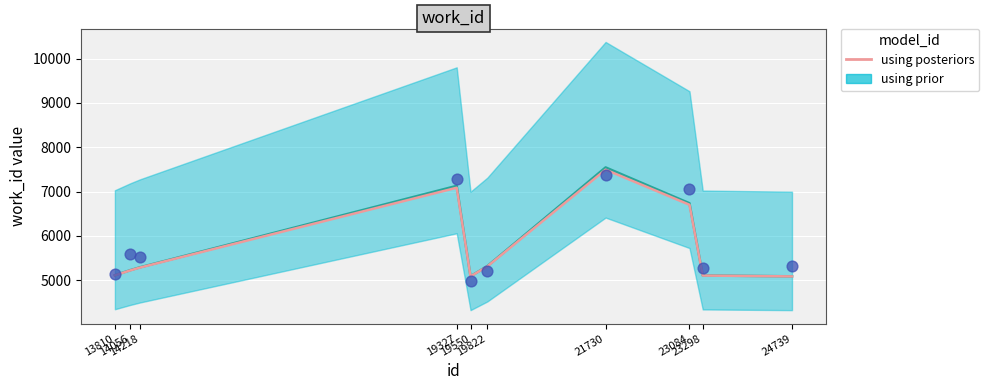

What is the change in value from 19327 to 23084?

-384.2